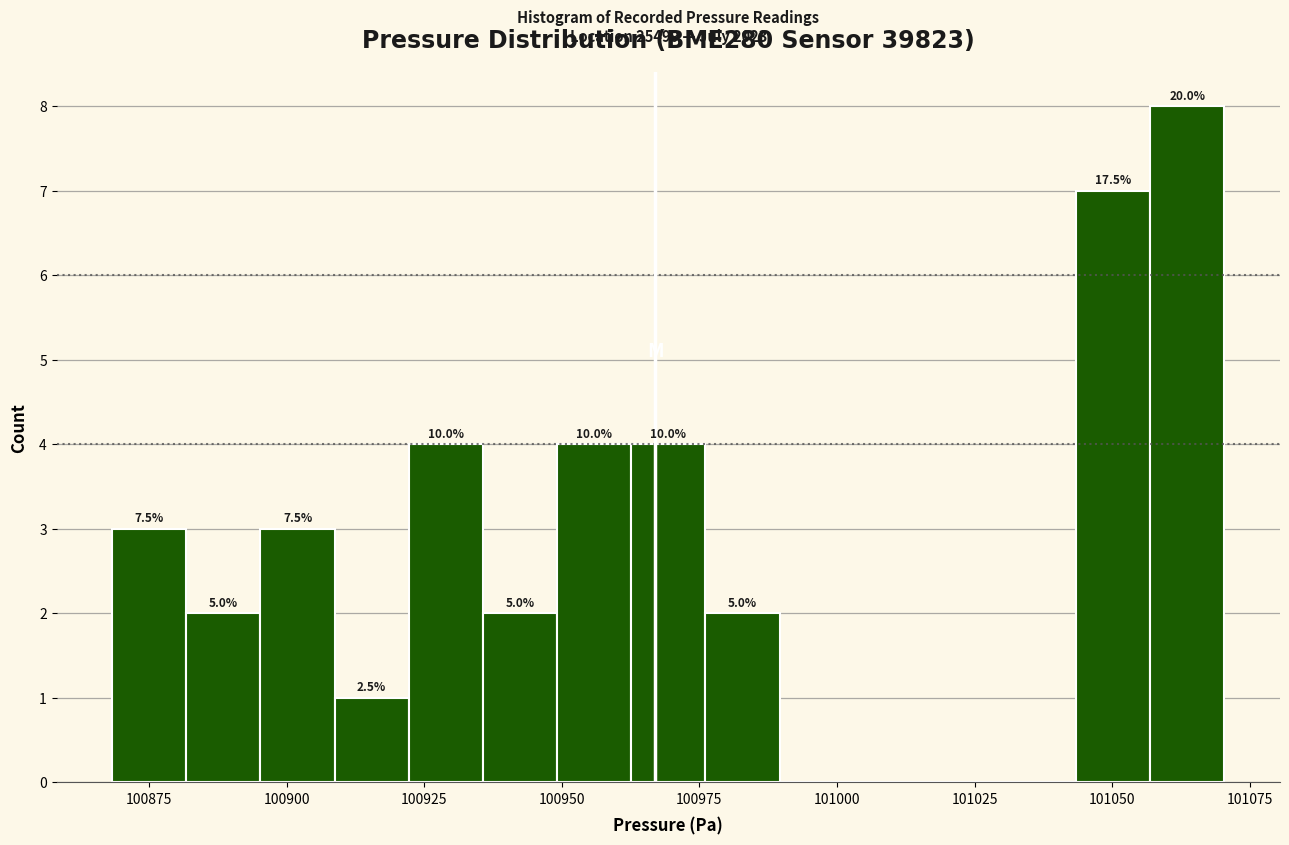

Read against the x-axis, roughly where is the centre of the tallest bar?

101065